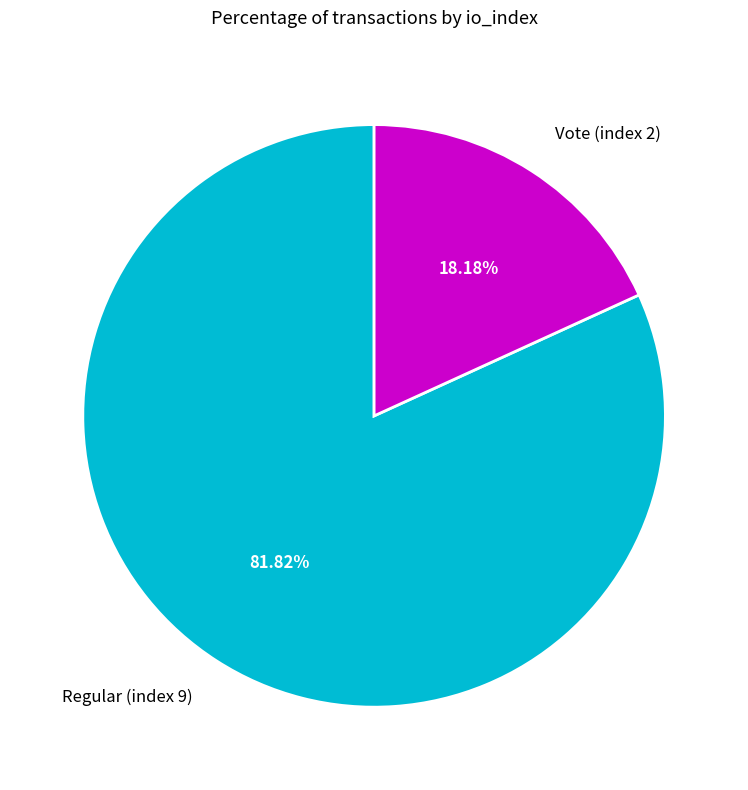

What portion of the pie excludes Regular (index 9)?

18.2%